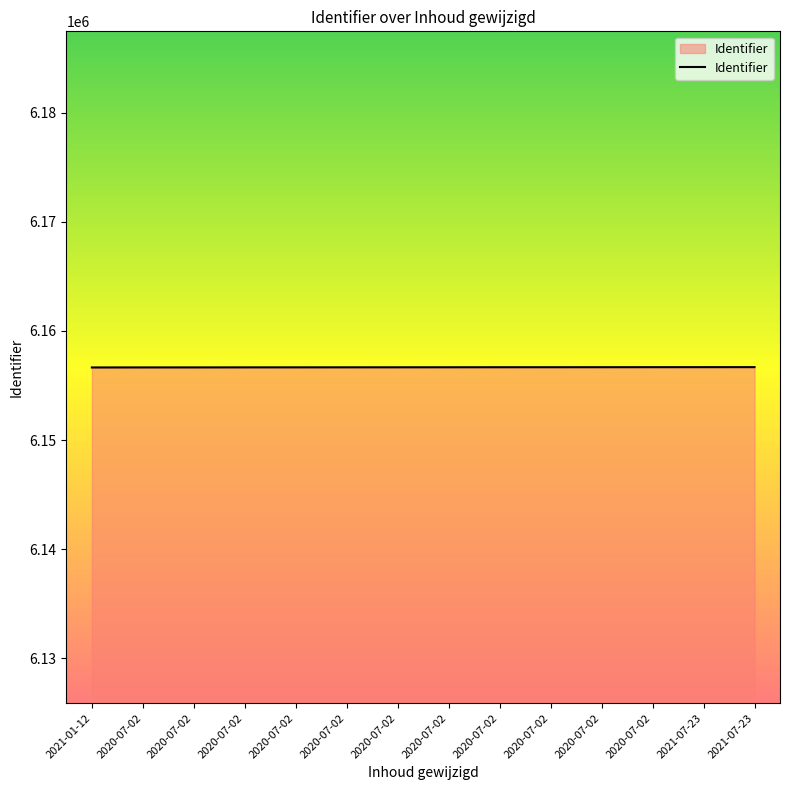

Where does the data first go above 6156668?

2020-07-02